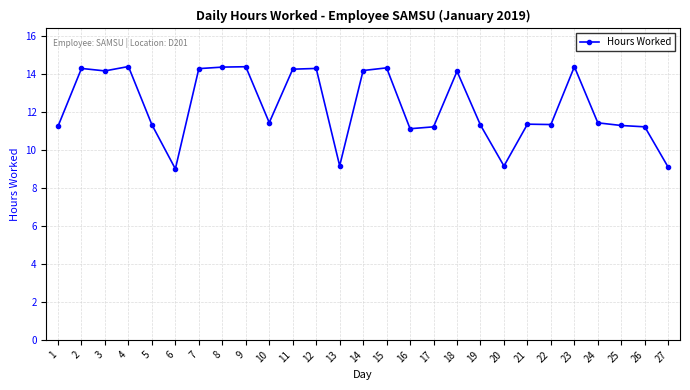

What is the average value?

12.3